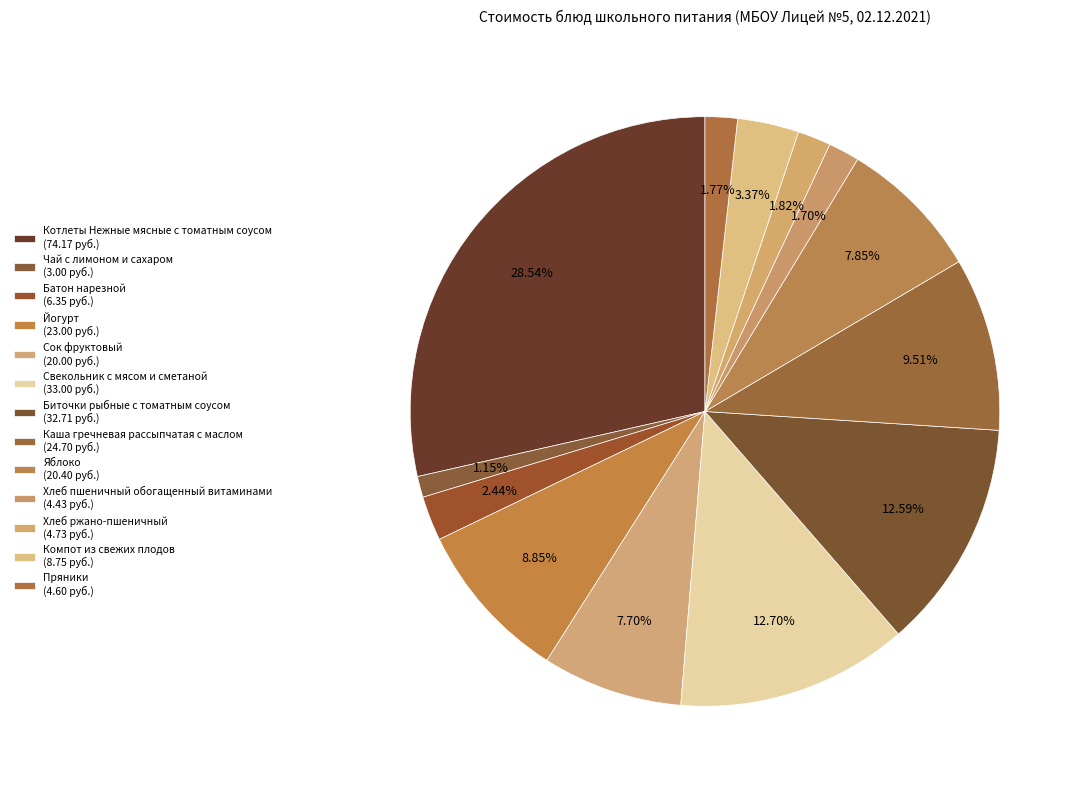

Which has a higher value, Пряники or Батон нарезной?

Батон нарезной